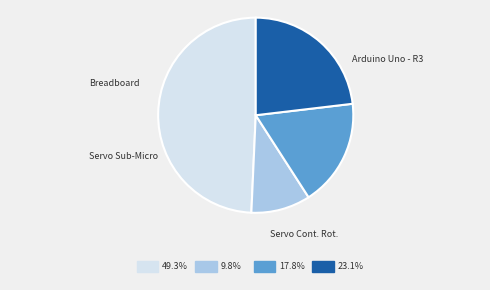

Is there any slice that represents more than half of the pie?

No